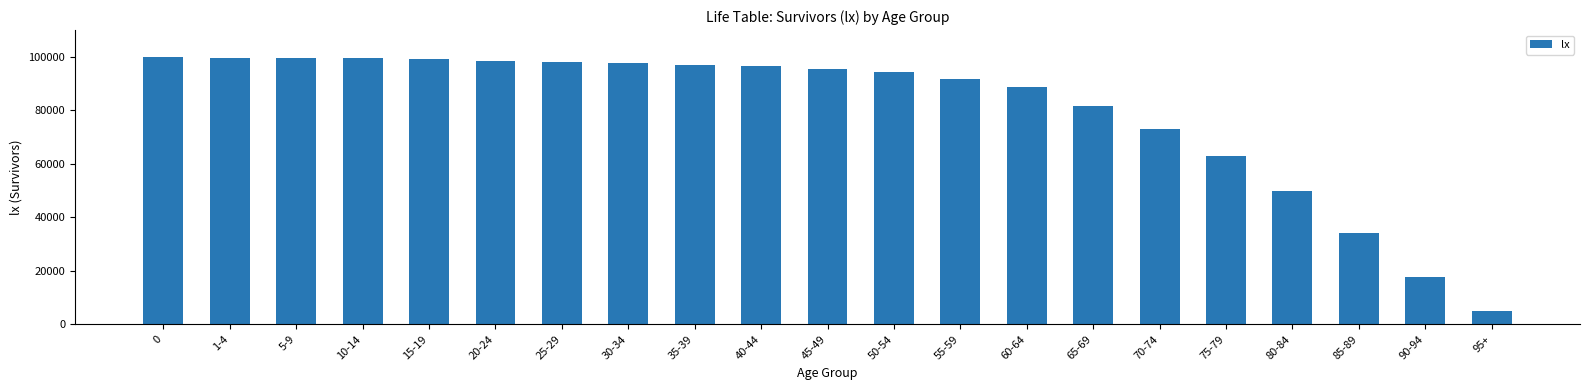

What is the difference between the values at 75-79 and 45-49?

32506